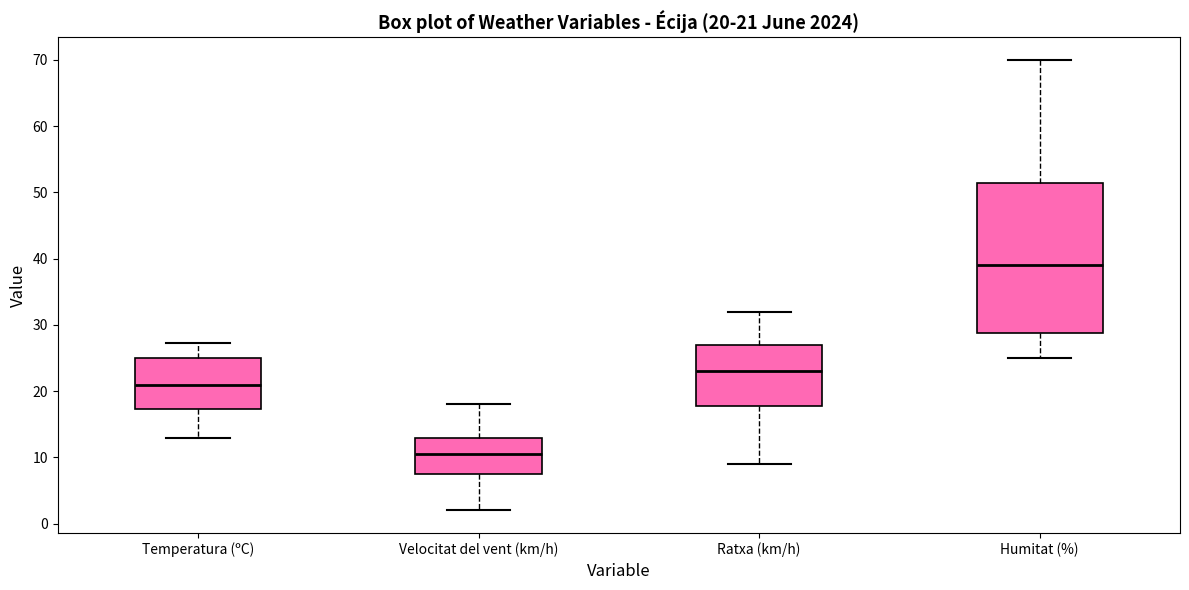

Which box is the tallest, from its lower edge to its upper edge?

Humitat (%)